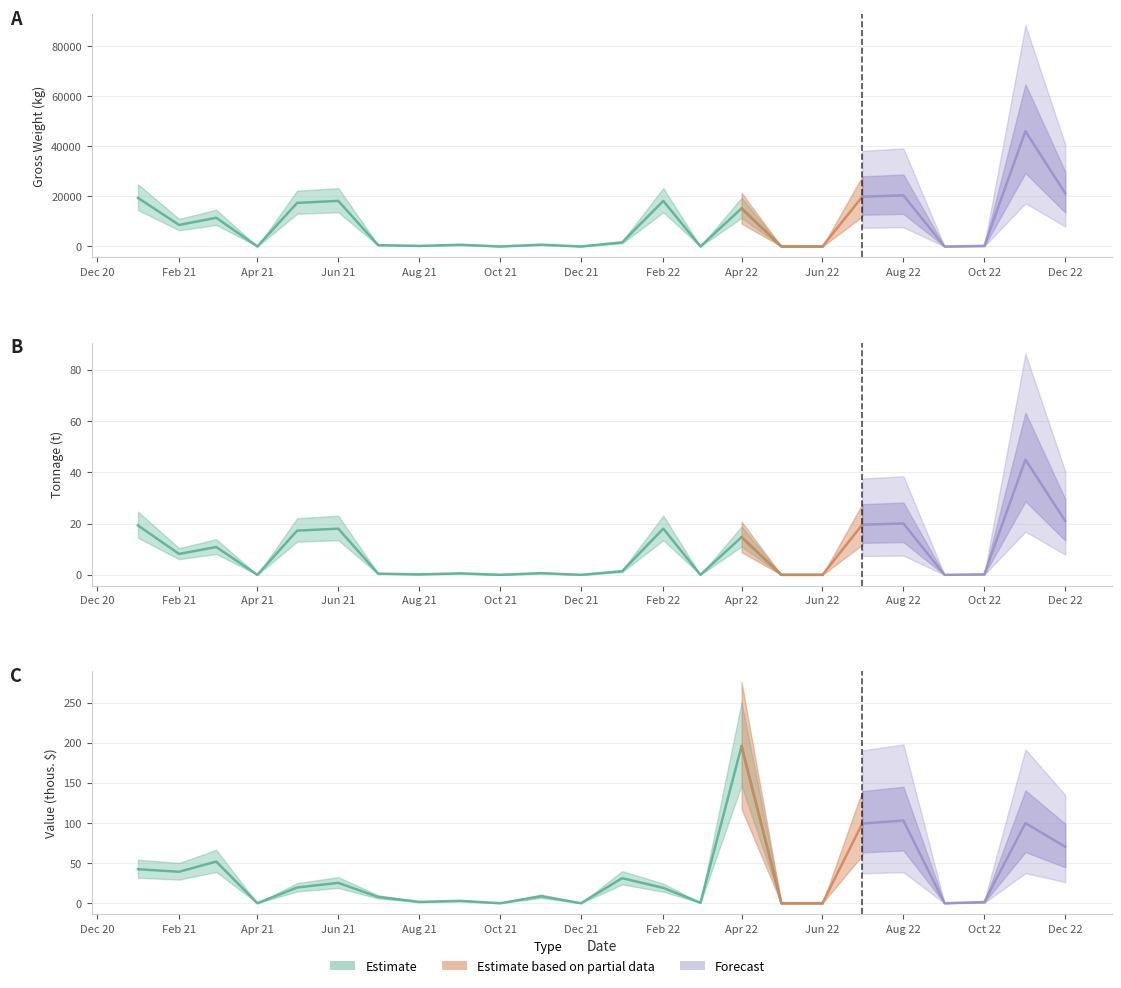

Is this an area chart (filled region under the line)?

No